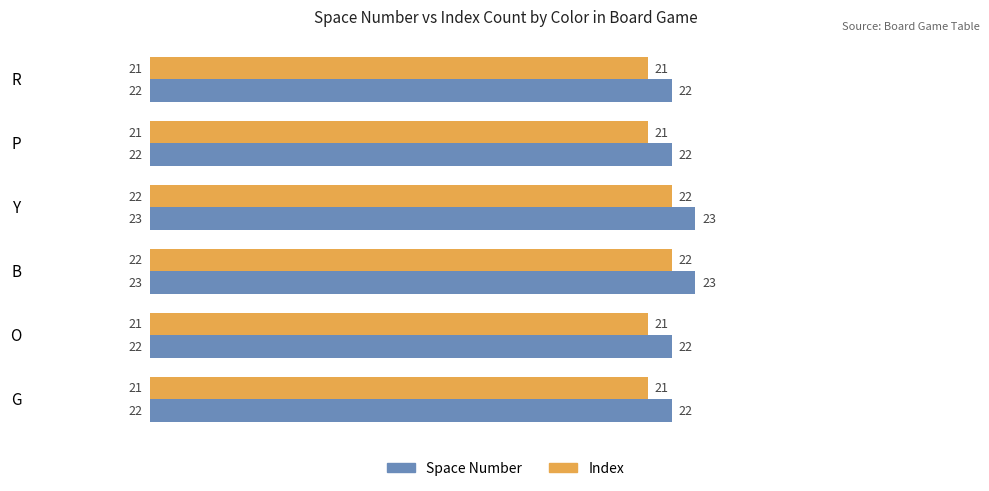

What is the maximum value for Index?

22